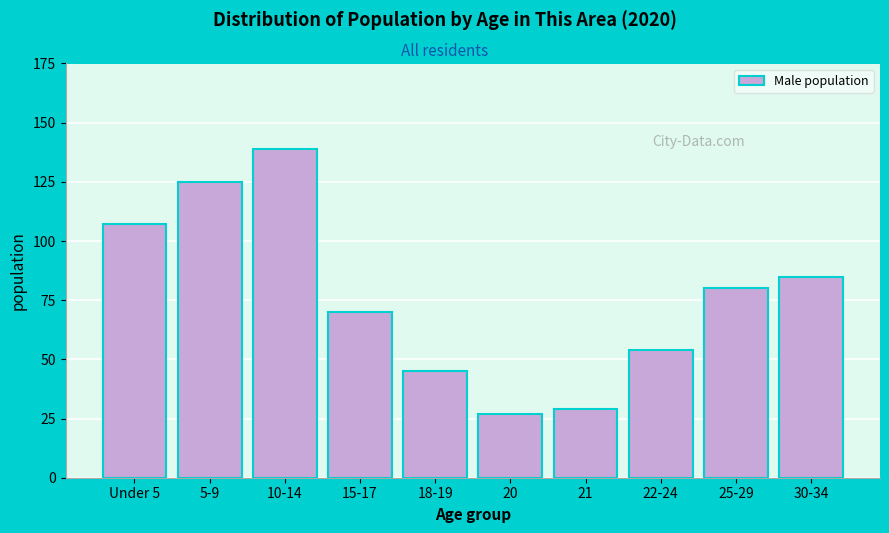

Reading left to right, transcribe all the data shown in this chart.

107	125	139	70	45	27	29	54	80	85